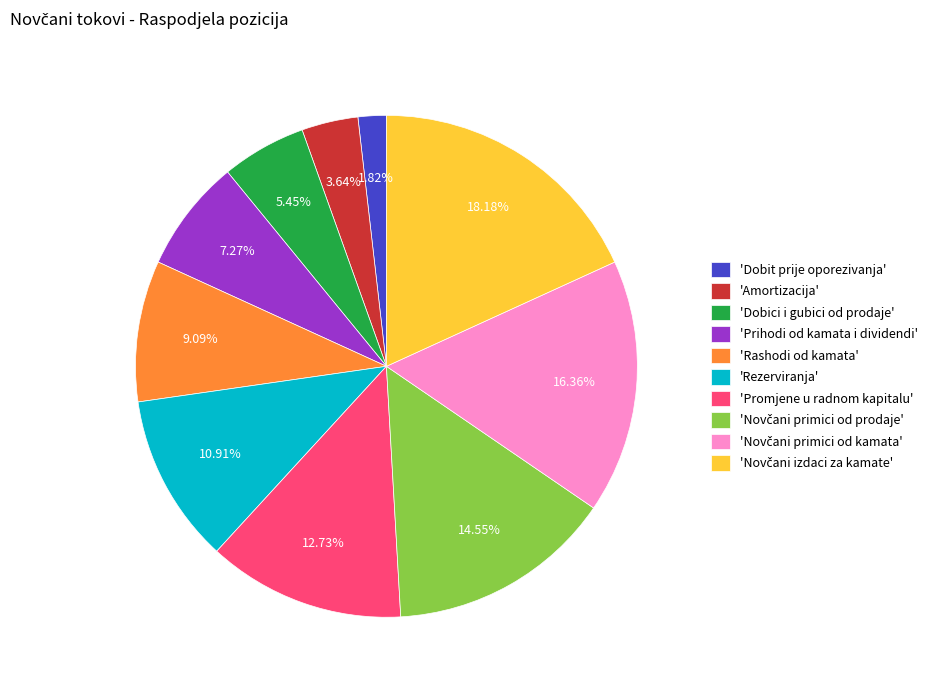

Approximately how many times larger is the value at 'Rezerviranja' compared to 'Prihodi od kamata i dividendi'?

1.5